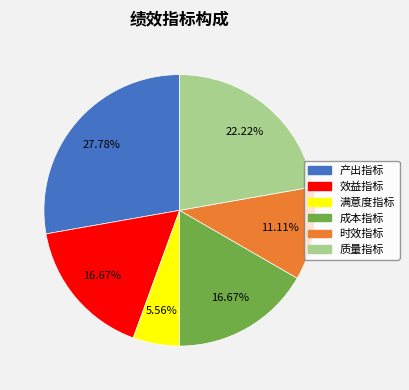

Which category has the biggest portion of the pie?

产出指标